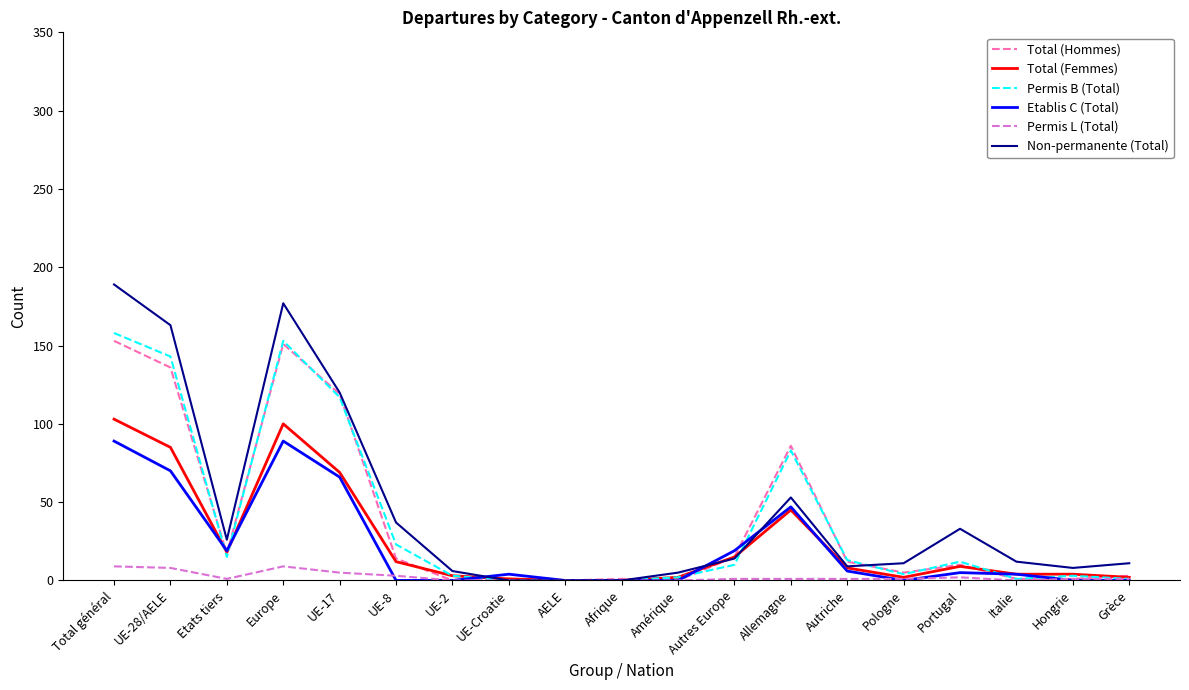

Which series has the widest spread of values?

Non-permanente (Total)